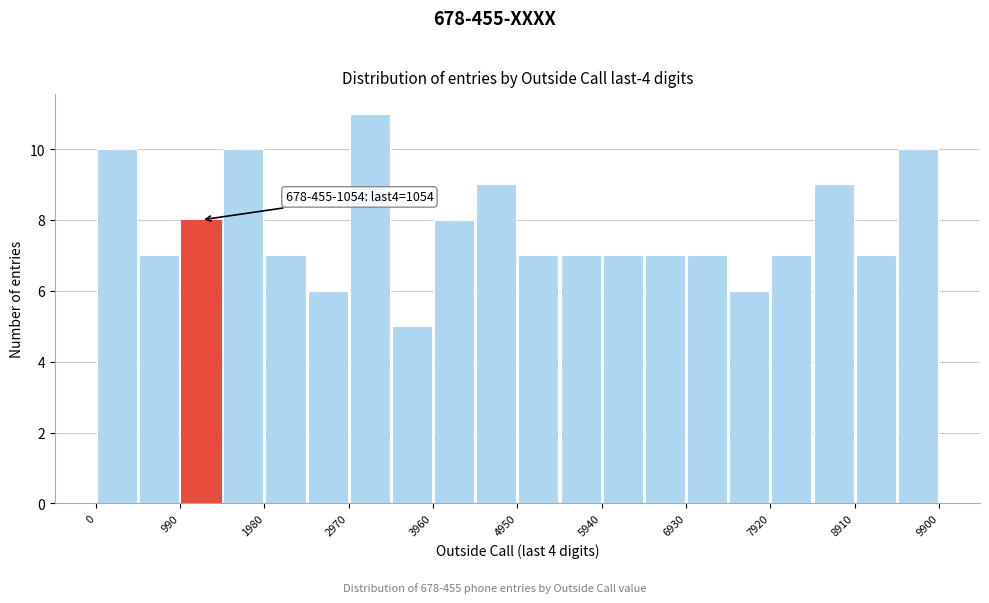

Over which range of the x-axis is the bar tallest?

3000 to 3500